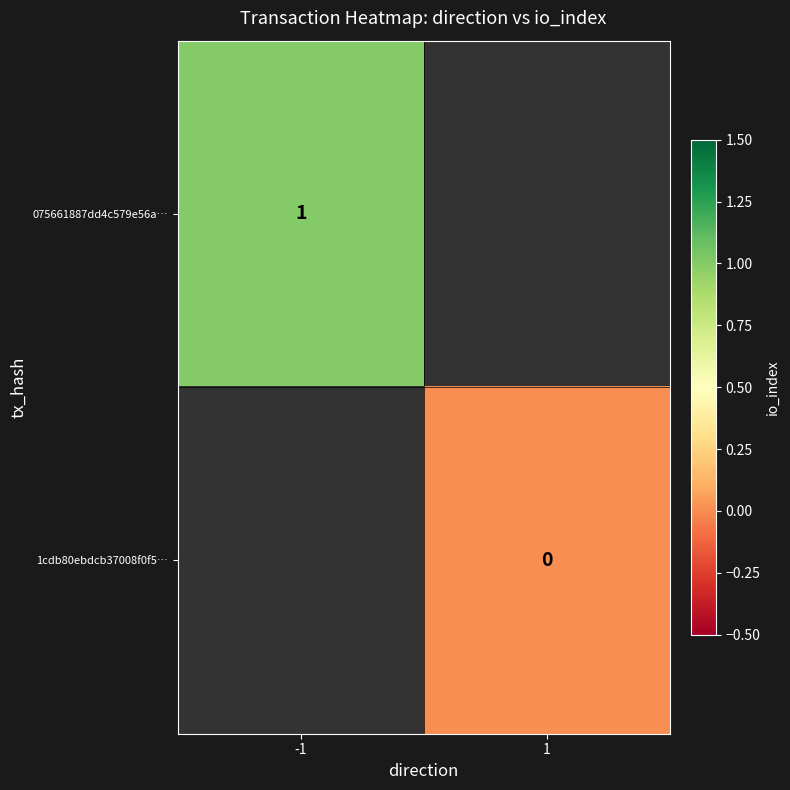

True or false: 075661887dd4c579e56a… has a value of 2 at -1.

False